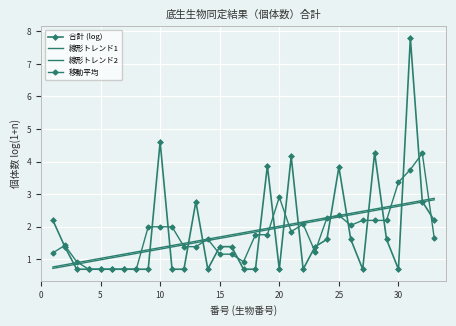

True or false: 合計 (log) and 線形トレンド2 cross at least once.

True